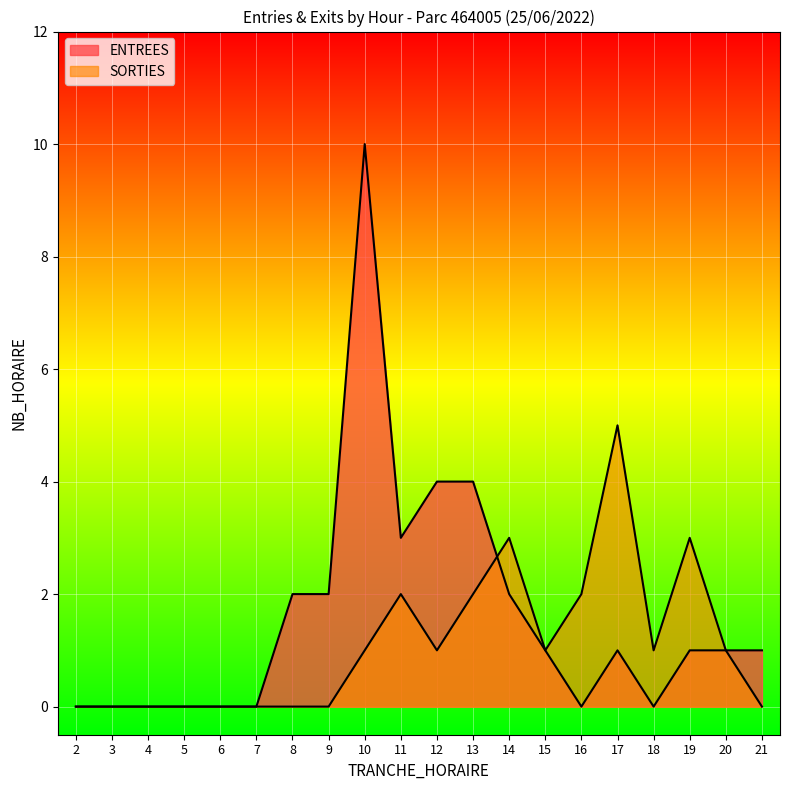

In ENTREES, how many points are higher than both neighbors (excluding endpoints)?

2